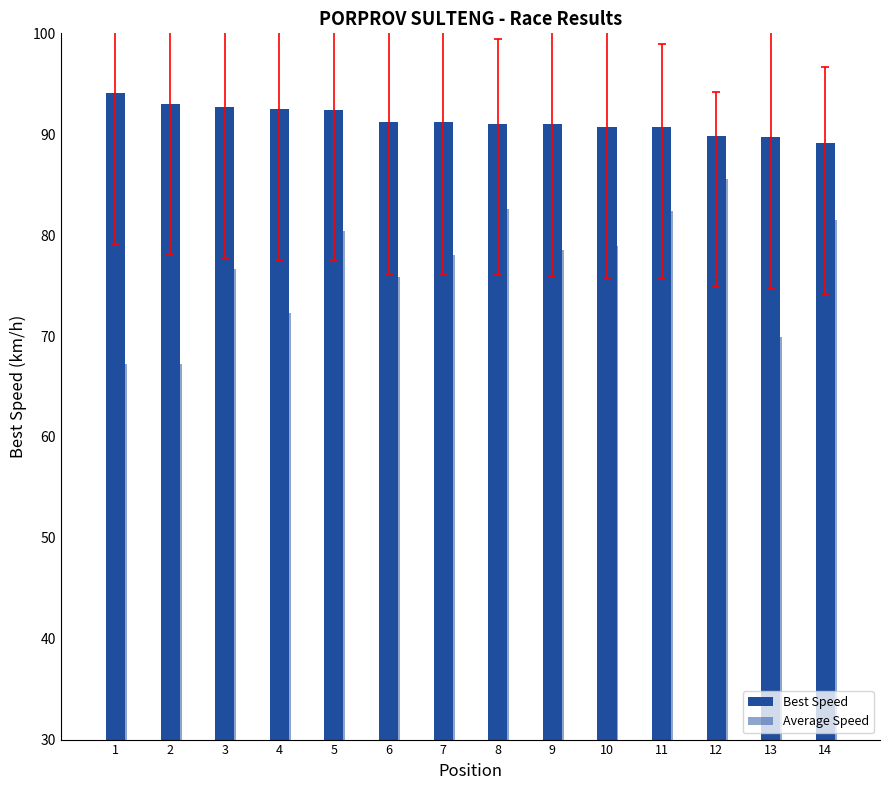

Which category has the lowest value in the Best Speed series?

14